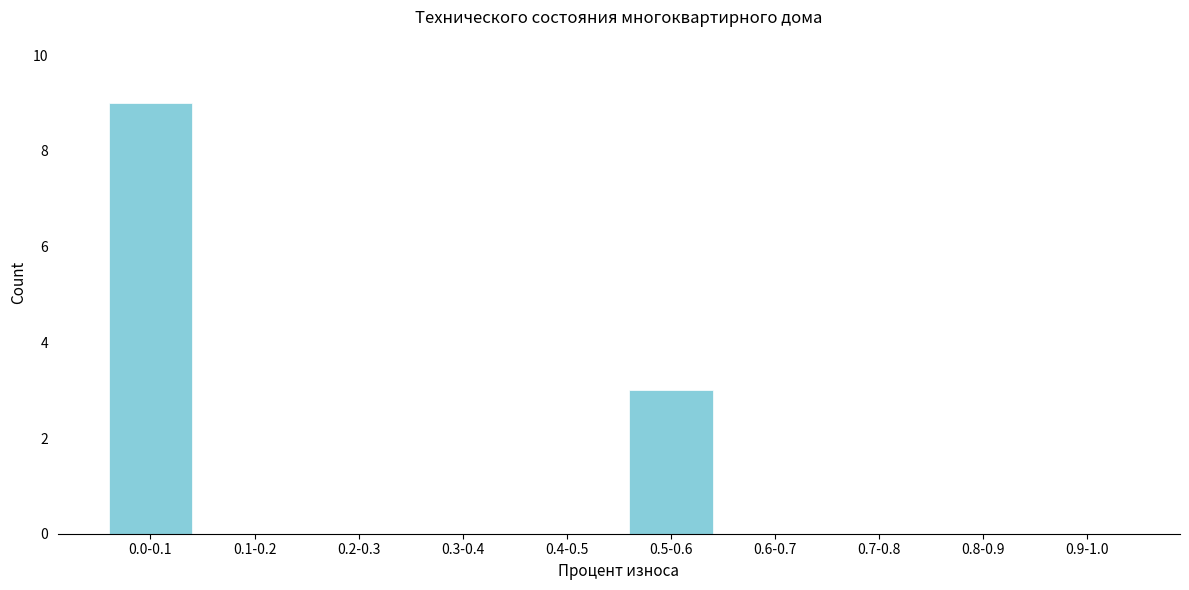

Reading left to right, list all the values displayed in this chart.

0.0-0.1=9	0.1-0.2=0	0.2-0.3=0	0.3-0.4=0	0.4-0.5=0	0.5-0.6=3	0.6-0.7=0	0.7-0.8=0	0.8-0.9=0	0.9-1.0=0